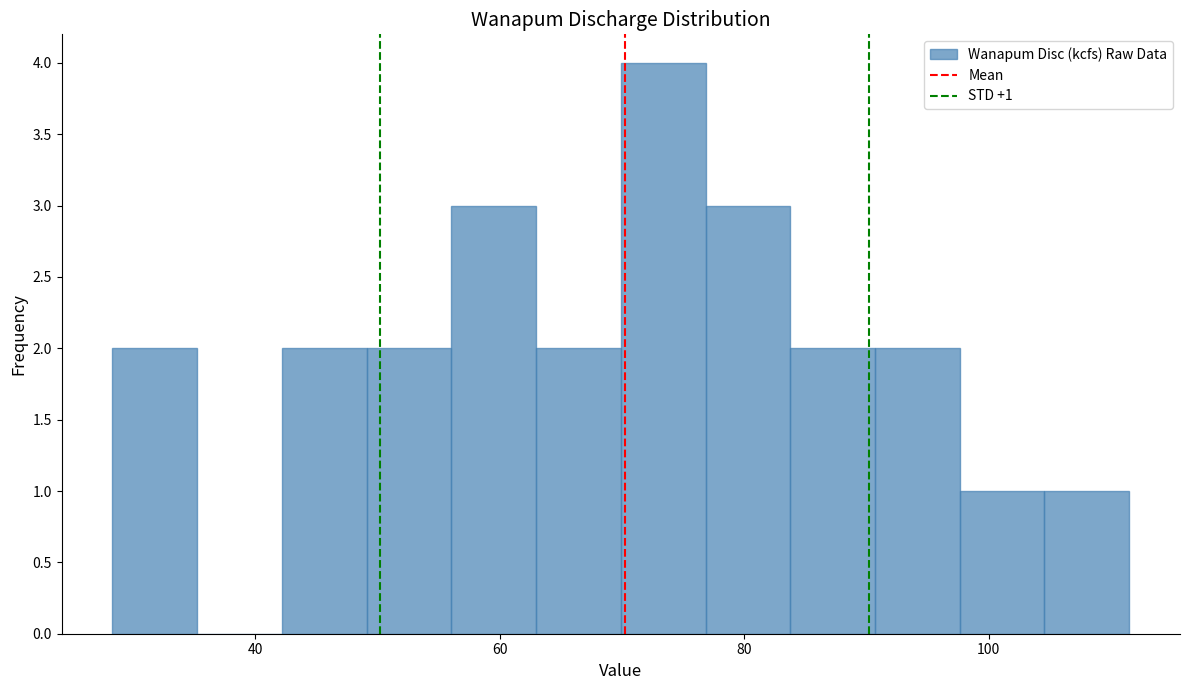

Read against the x-axis, roughly where is the centre of the tallest bar?

74